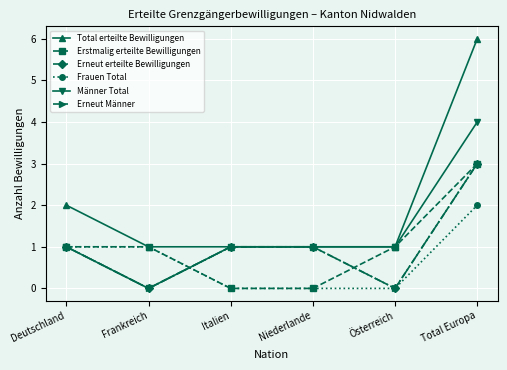

What is the value of the Erstmalig erteilte Bewilligungen point at the 1st from the left?

1